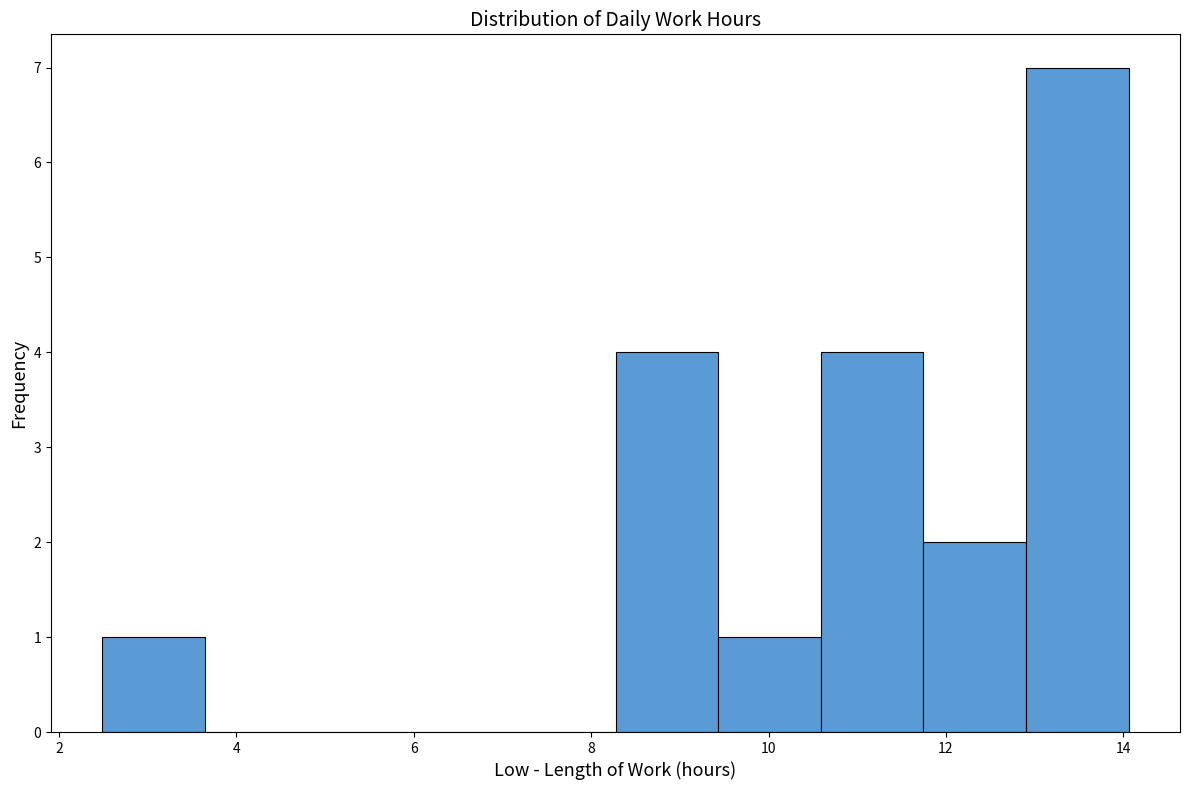

Reading left to right, transcribe this chart: for each bar, give the range it covers on the x-axis and its height. Neither the bar edges nor the heights are printed on the chart, so give them approximately, as read against the axes.

2.4 to 3.6: 1
3.6 to 4.8: 0
4.8 to 6.0: 0
6.0 to 7.2: 0
7.2 to 8.2: 0
8.2 to 9.4: 4
9.4 to 10.6: 1
10.6 to 11.8: 4
11.8 to 13.0: 2
13.0 to 14.0: 7